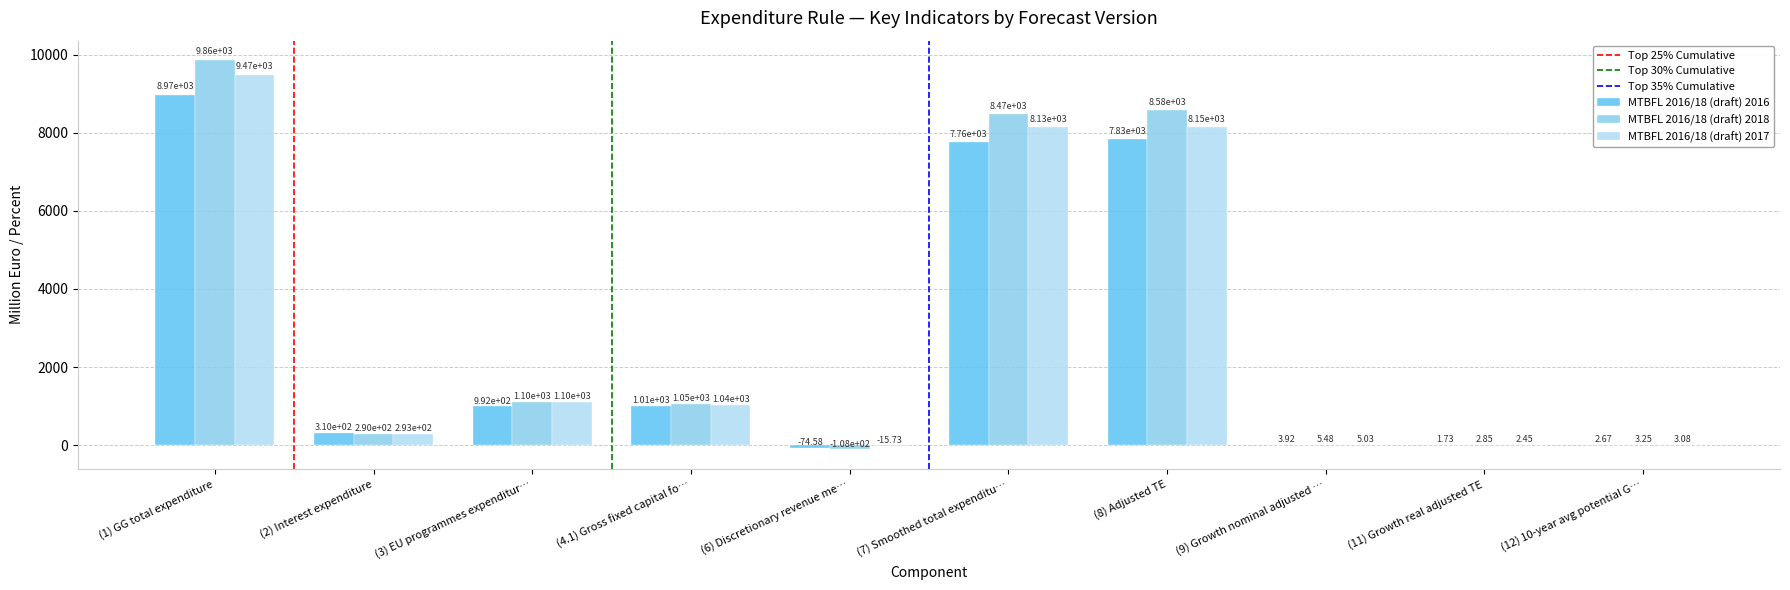

What is the sum of the MTBFL 2016/18 (draft) 2018 values at (12) 10-year avg potential G… and (9) Growth nominal adjusted …?

8.7